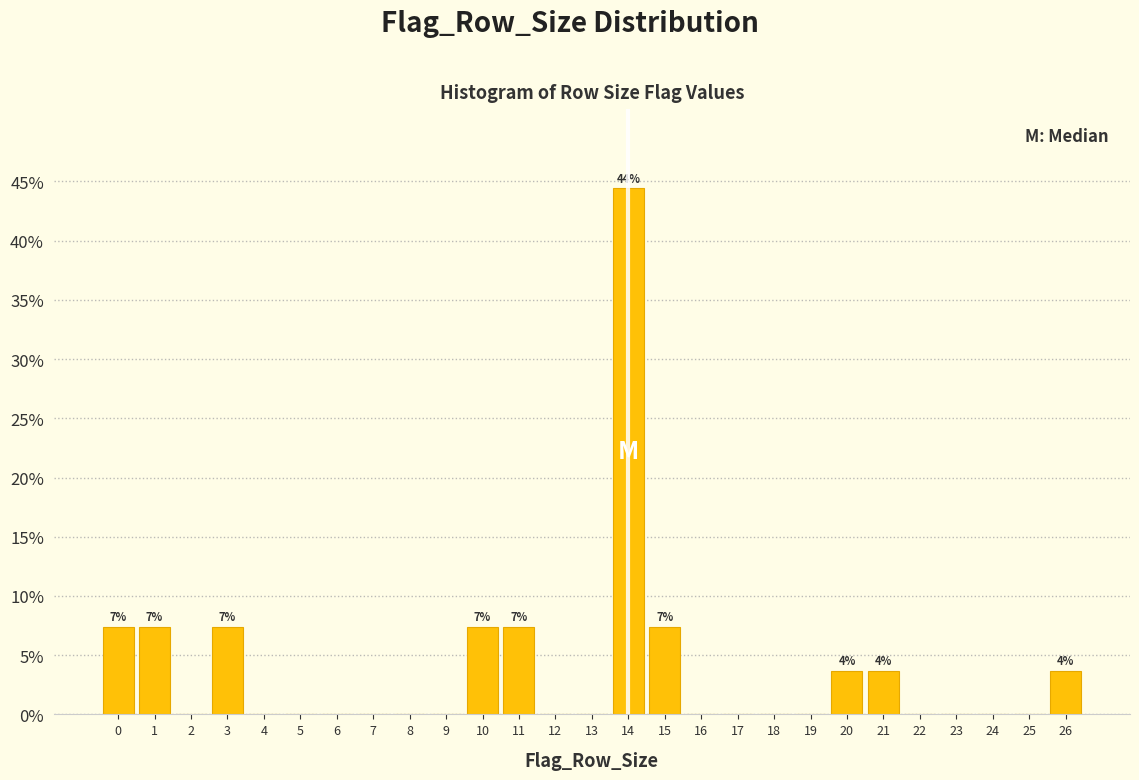

Reading left to right, what are all the values shown in this chart?

0=7.4	1=7.4	2=0.0	3=7.4	4=0.0	5=0.0	6=0.0	7=0.0	8=0.0	9=0.0	10=7.4	11=7.4	12=0.0	13=0.0	14=44.4	15=7.4	16=0.0	17=0.0	18=0.0	19=0.0	20=3.7	21=3.7	22=0.0	23=0.0	24=0.0	25=0.0	26=3.7